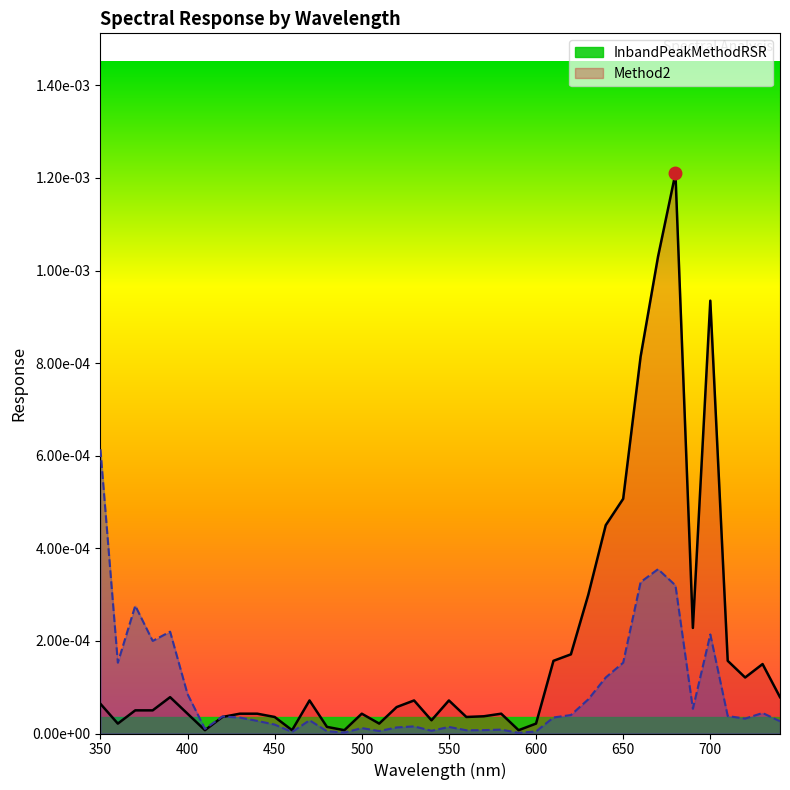

Where is the first local maximum for Method2?

370